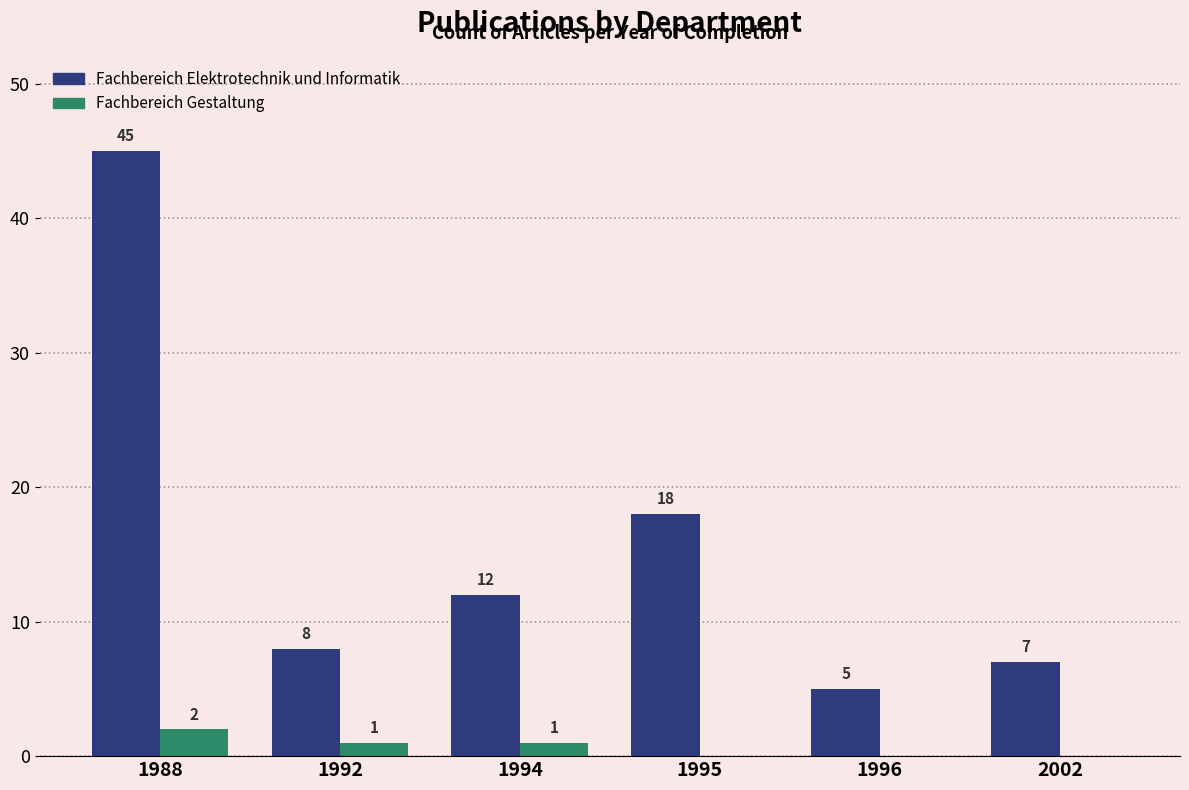

What is the maximum value shown in the chart?

45